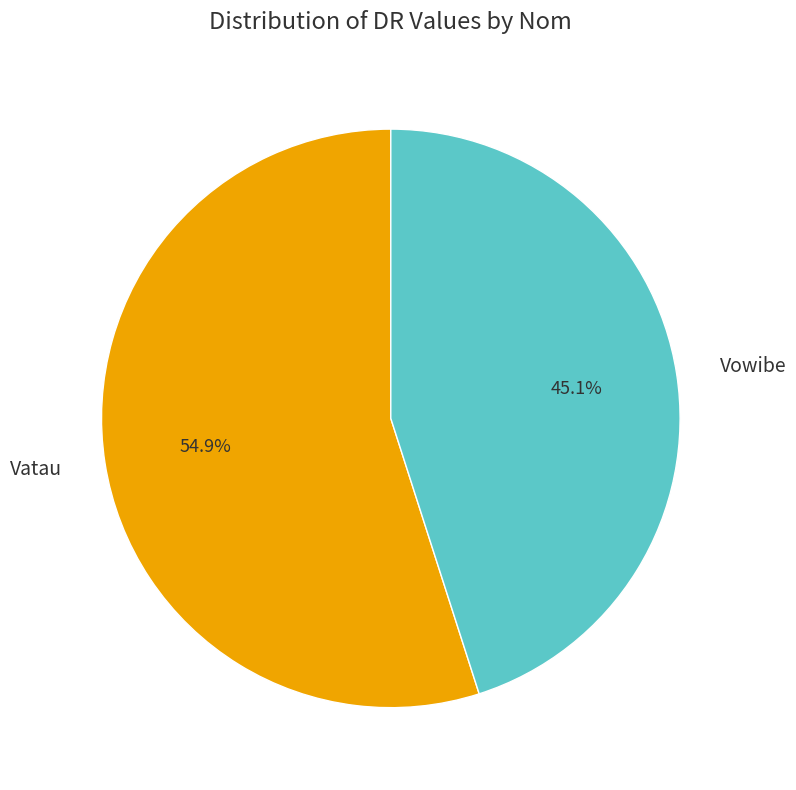

What is the ratio of the value at Vatau to the value at Vowibe?

1.2